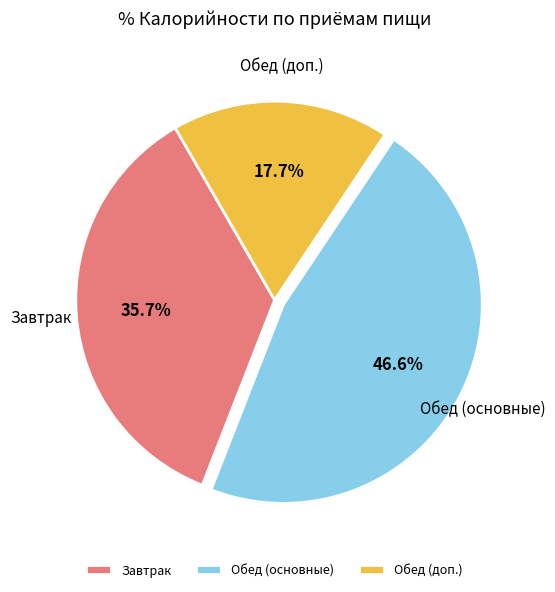

Does Обед (доп.) account for over 50% of the chart?

No